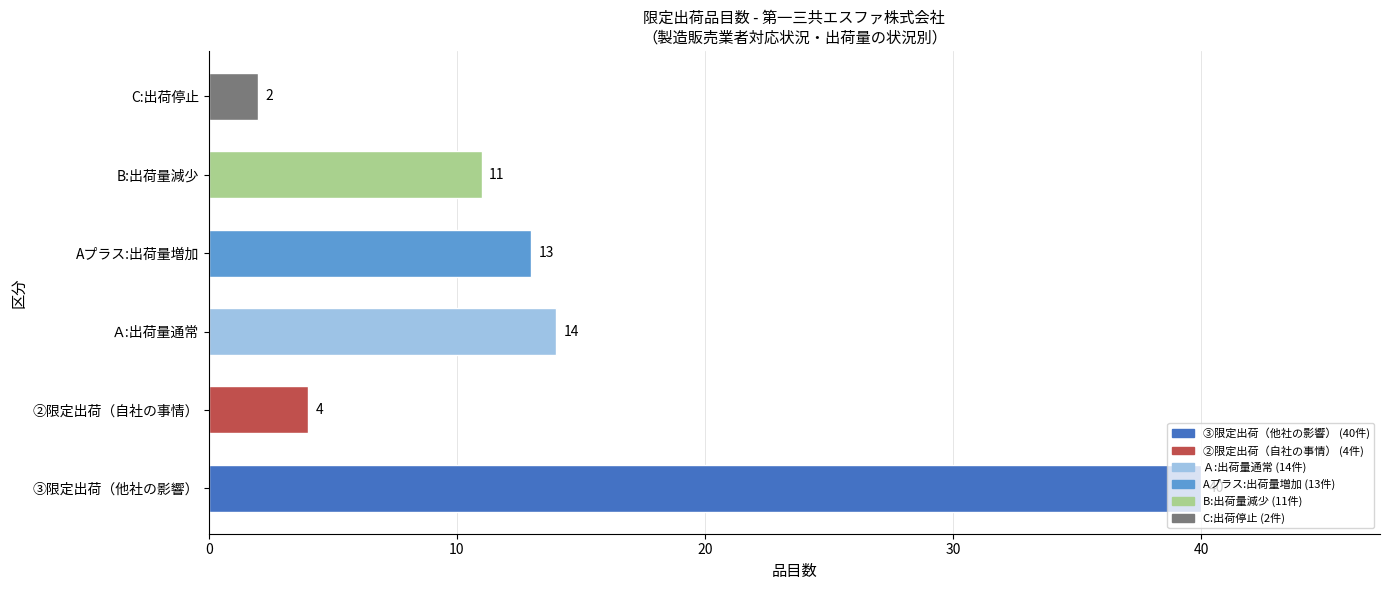

Which label corresponds to the largest value in the chart?

③限定出荷（他社の影響）